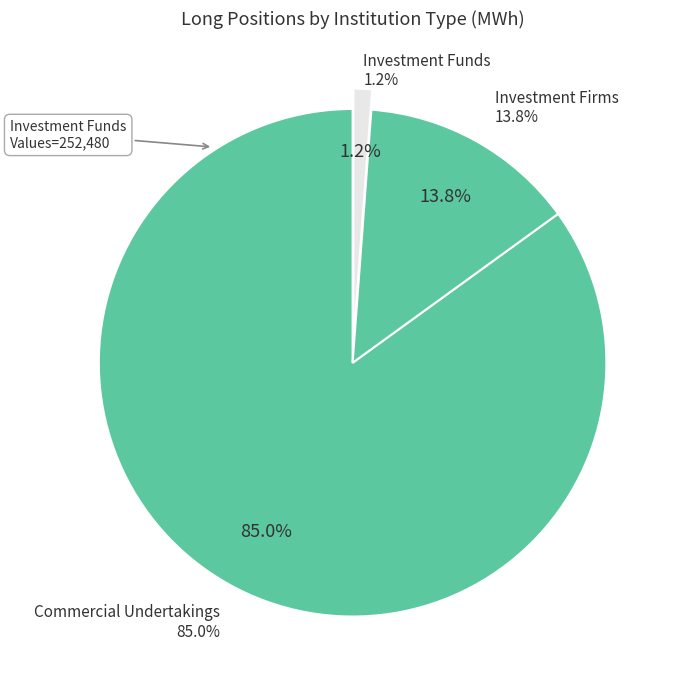

Which slice is the smallest?

Investment Funds Long